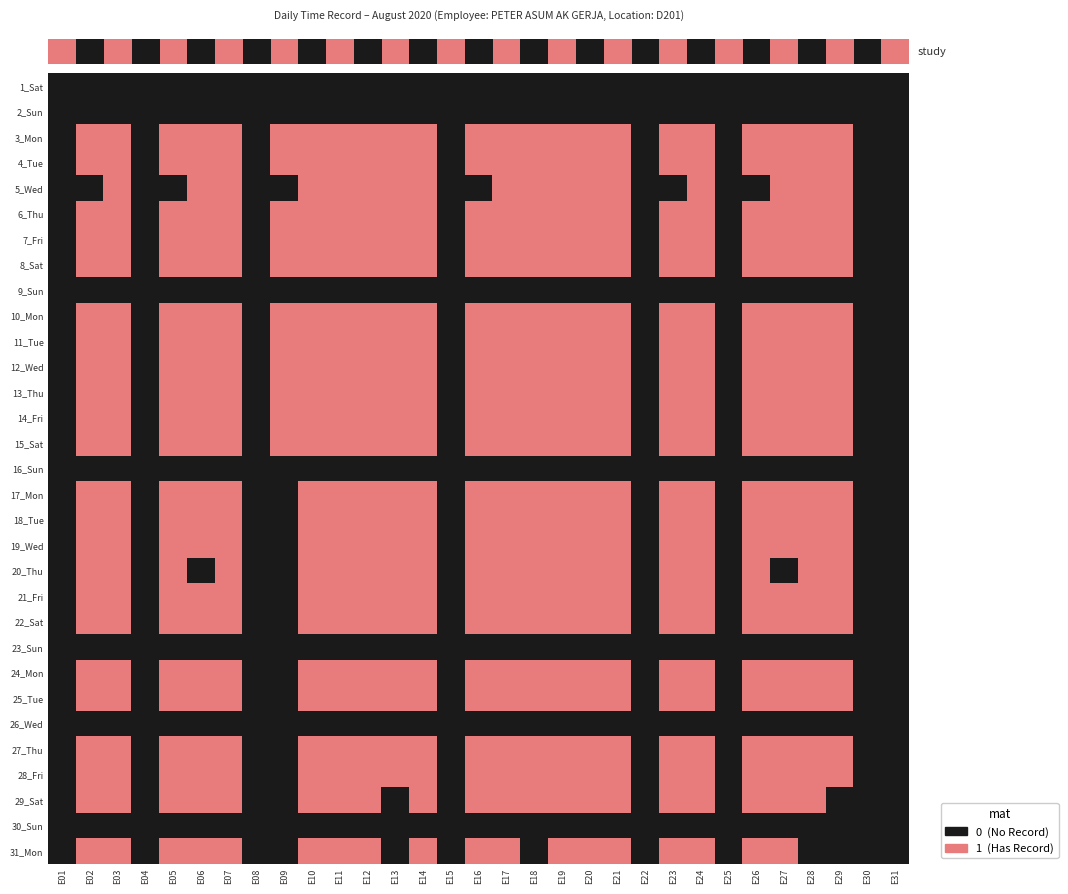

Which series has the largest range (max minus min)?

3_Mon